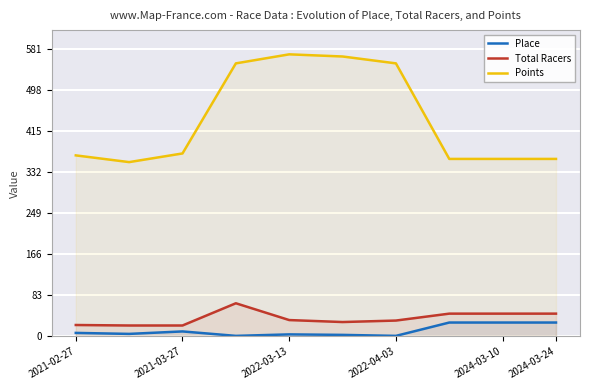

Is it true that Points equals 570.8 at 2022-03-13?

True